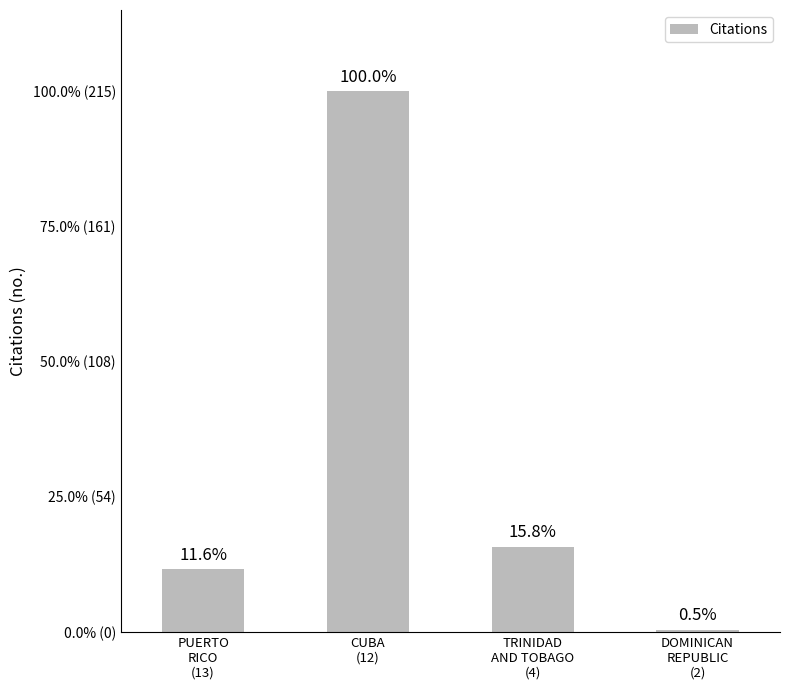

What is the value of the 2nd bar from the left?

215